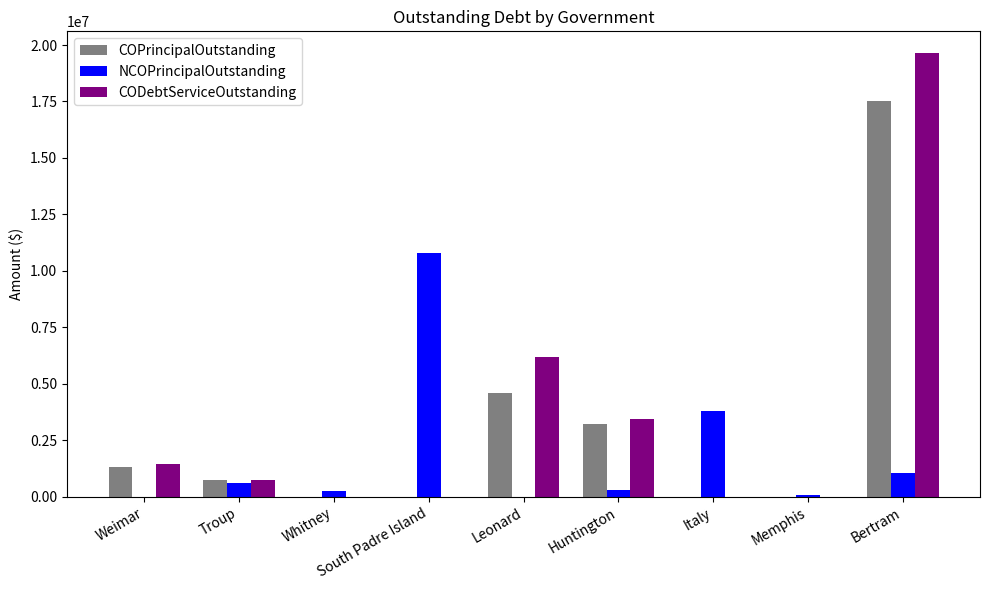

Where is CODebtServiceOutstanding nearest to the value 9812030?

Leonard